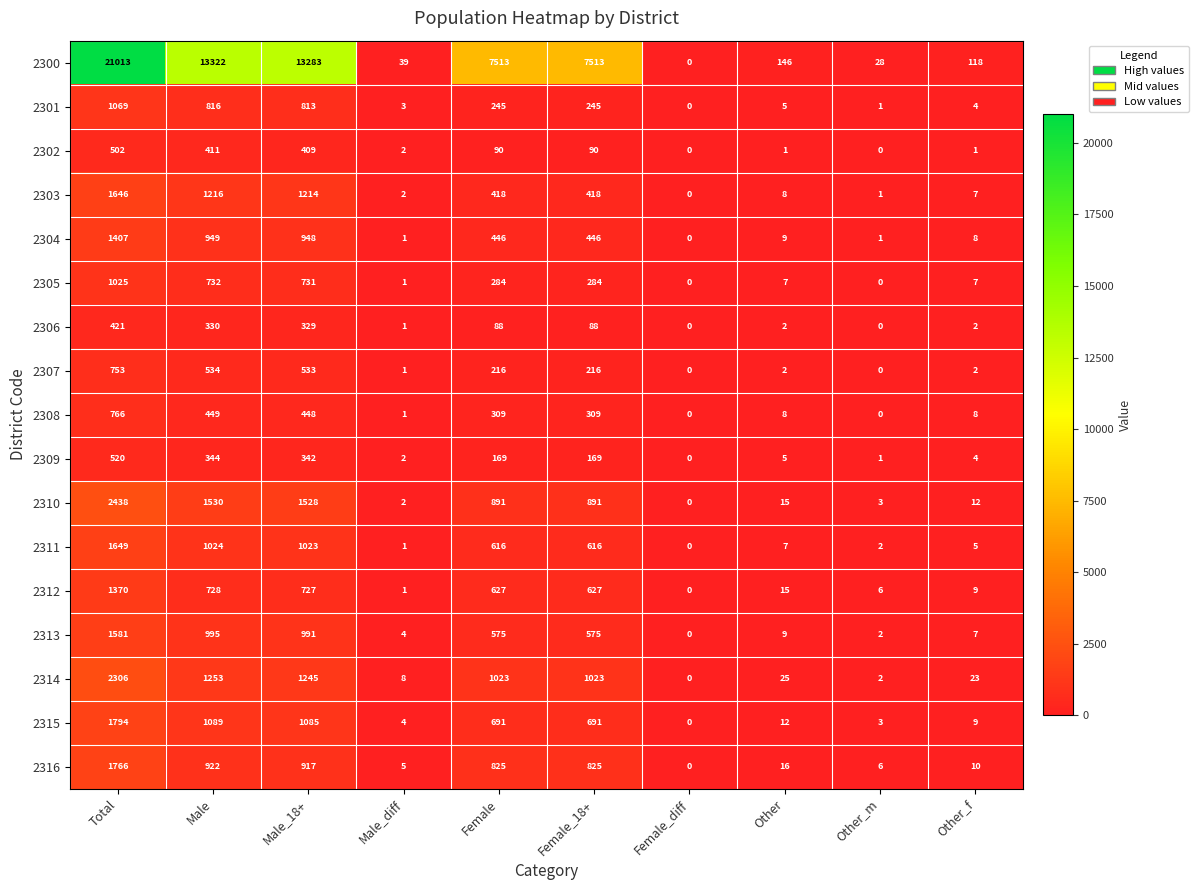

Which label corresponds to the largest value in the chart?

Total